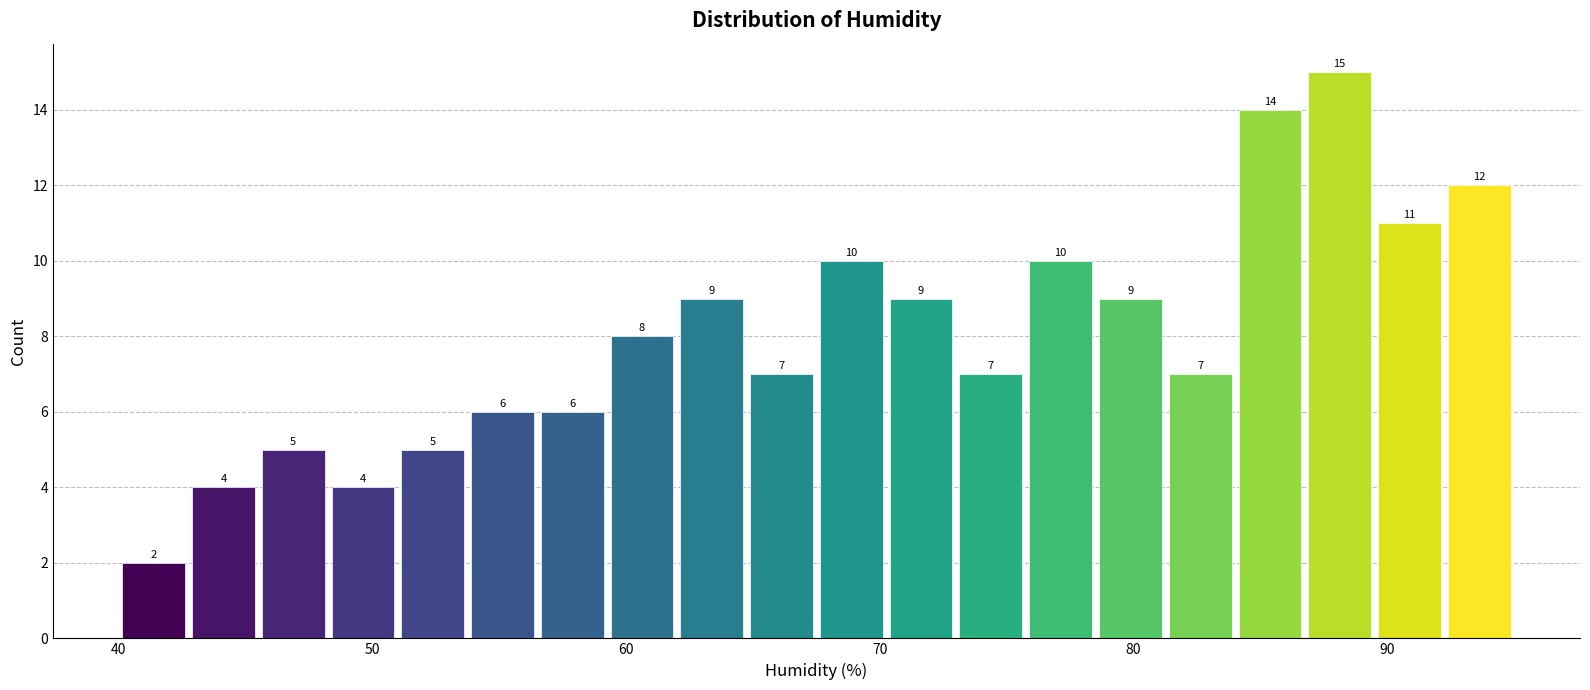

Around what value on the x-axis is the tallest bar? Give the approximate position of its centre, as read against the axis.

88